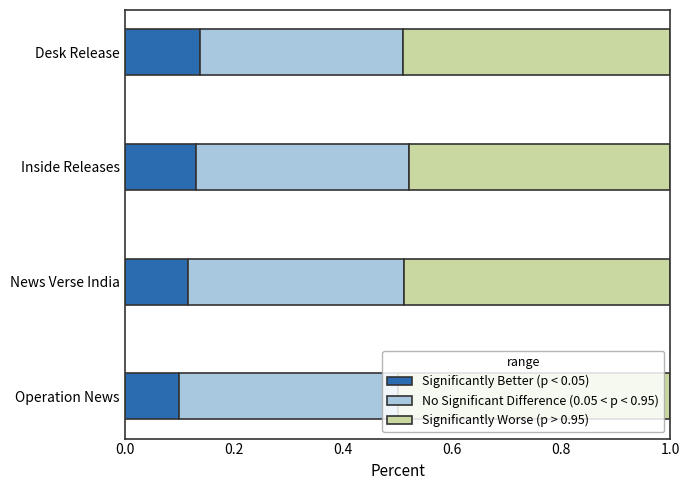

Is it true that Significantly Better (p < 0.05) equals 0.2 at Inside Releases?

False